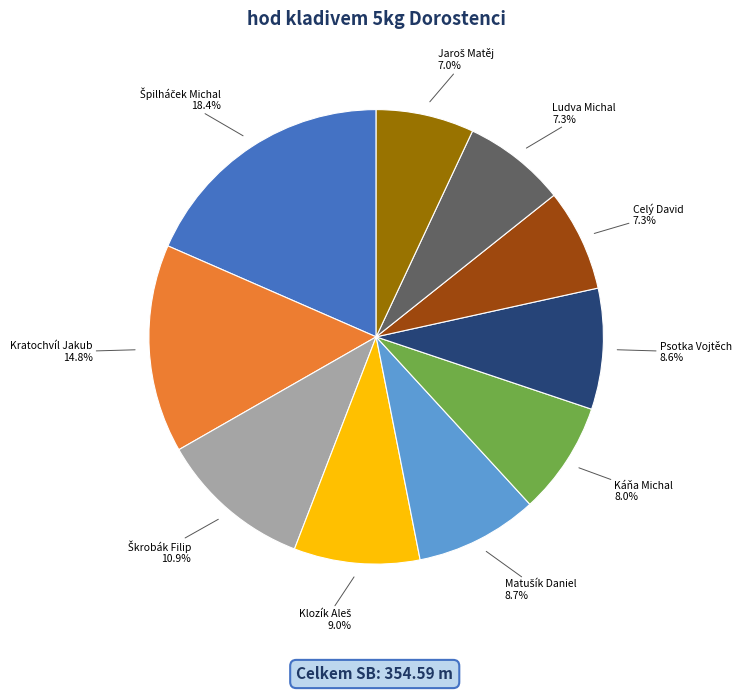

Which has a higher value, Kratochvíl Jakub or Psotka Vojtěch?

Kratochvíl Jakub